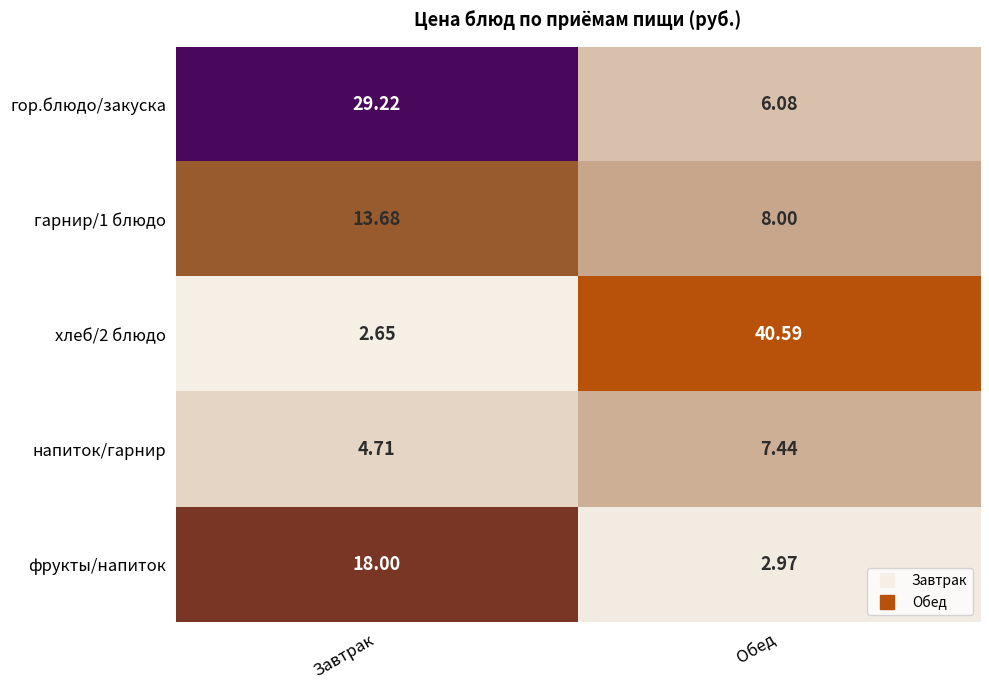

Between Завтрак and Обед, which series saw the biggest shift?

хлеб/2 блюдо